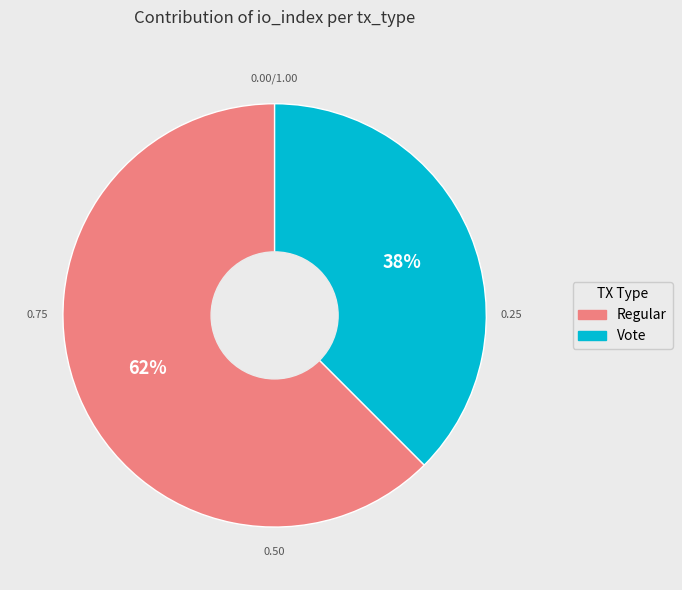

Combined, do Regular and Vote account for over 50%?

Yes